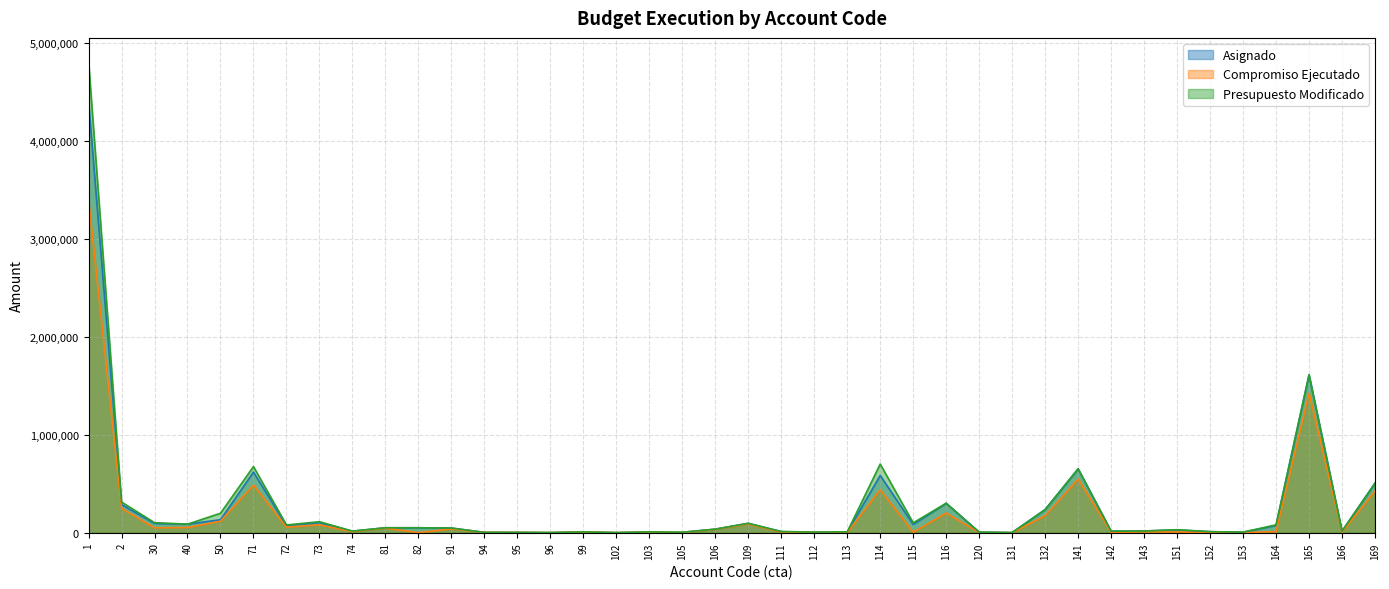

List the labels in order of Compromiso Ejecutado value, smallest first.

82, 102, 131, 153, 113, 96, 120, 152, 105, 95, 94, 112, 115, 142, 166, 111, 103, 151, 99, 143, 164, 74, 106, 91, 81, 30, 40, 72, 73, 109, 50, 132, 116, 2, 169, 114, 71, 141, 165, 1